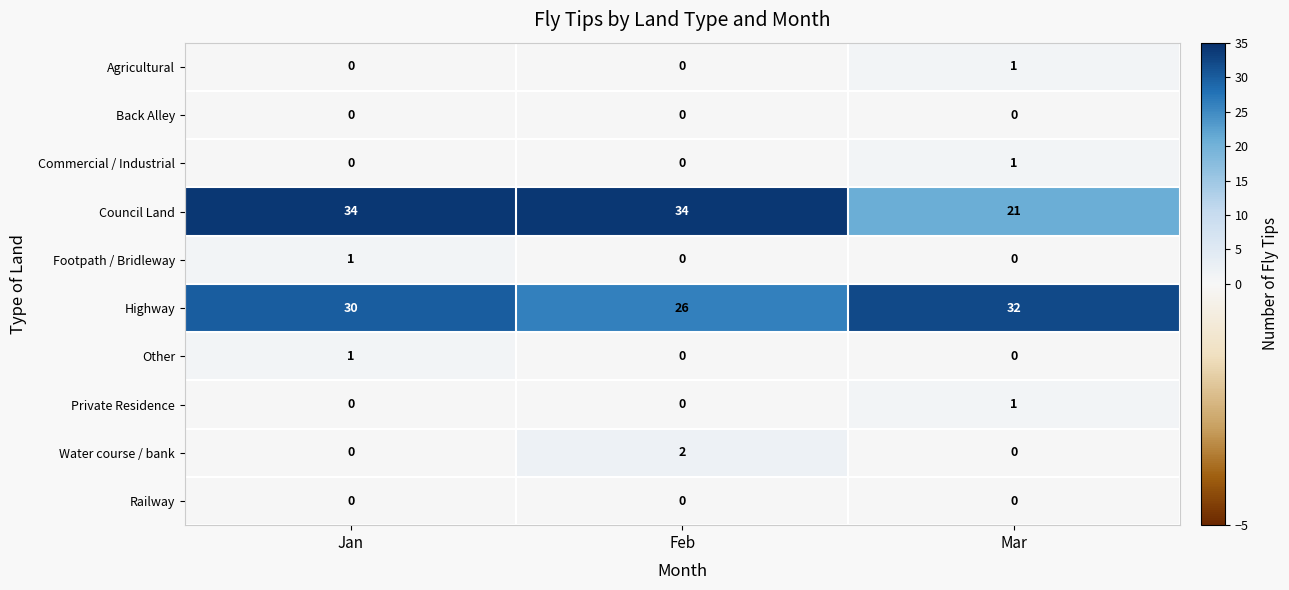

How many Footpath / Bridleway values are between 0 and 1?

3